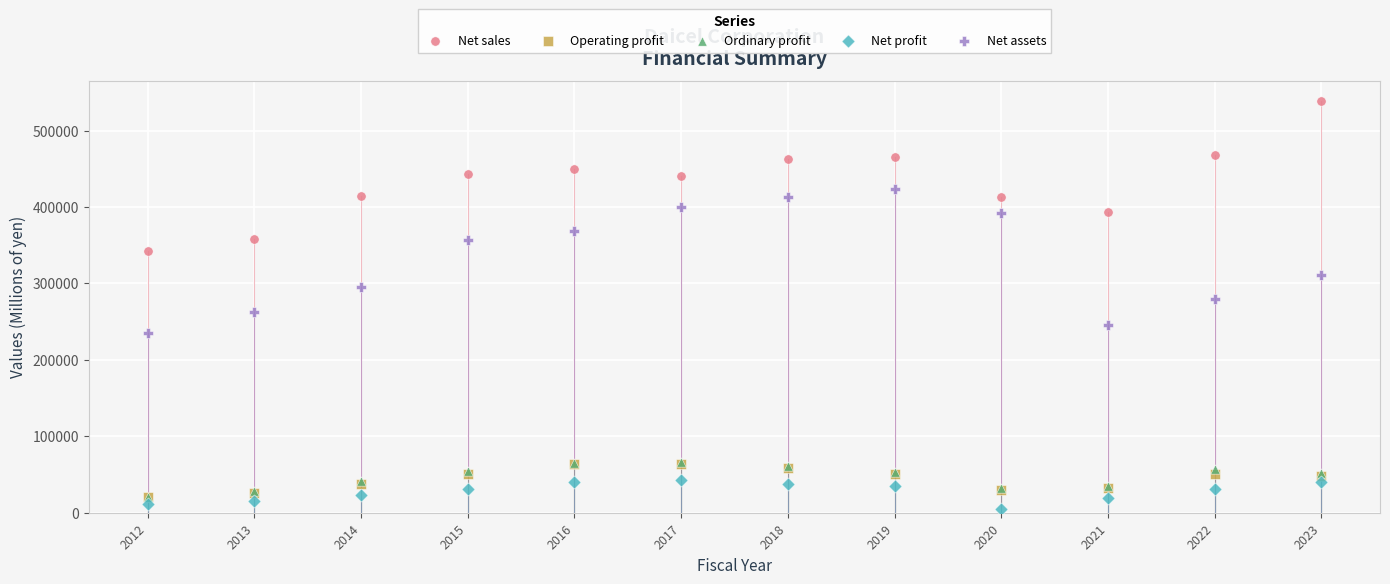

Which series reaches the minimum Y coordinate?

Net profit